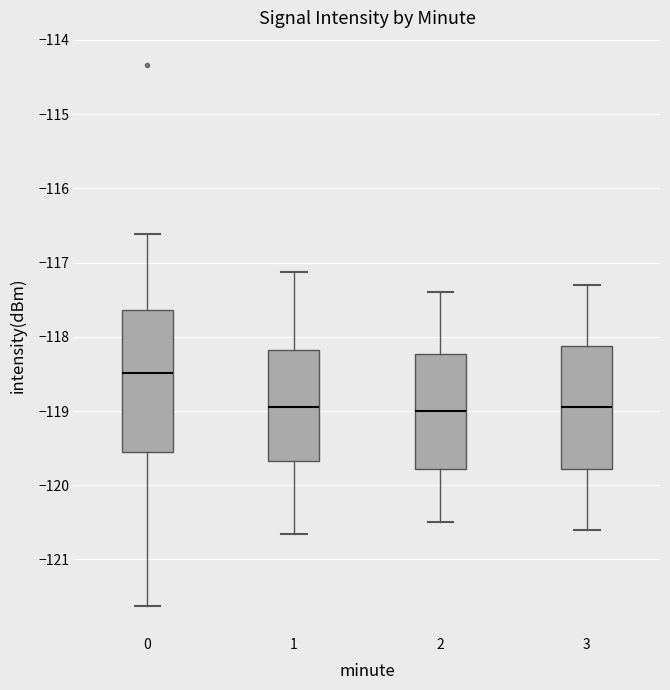

Which box has the highest median line?

0